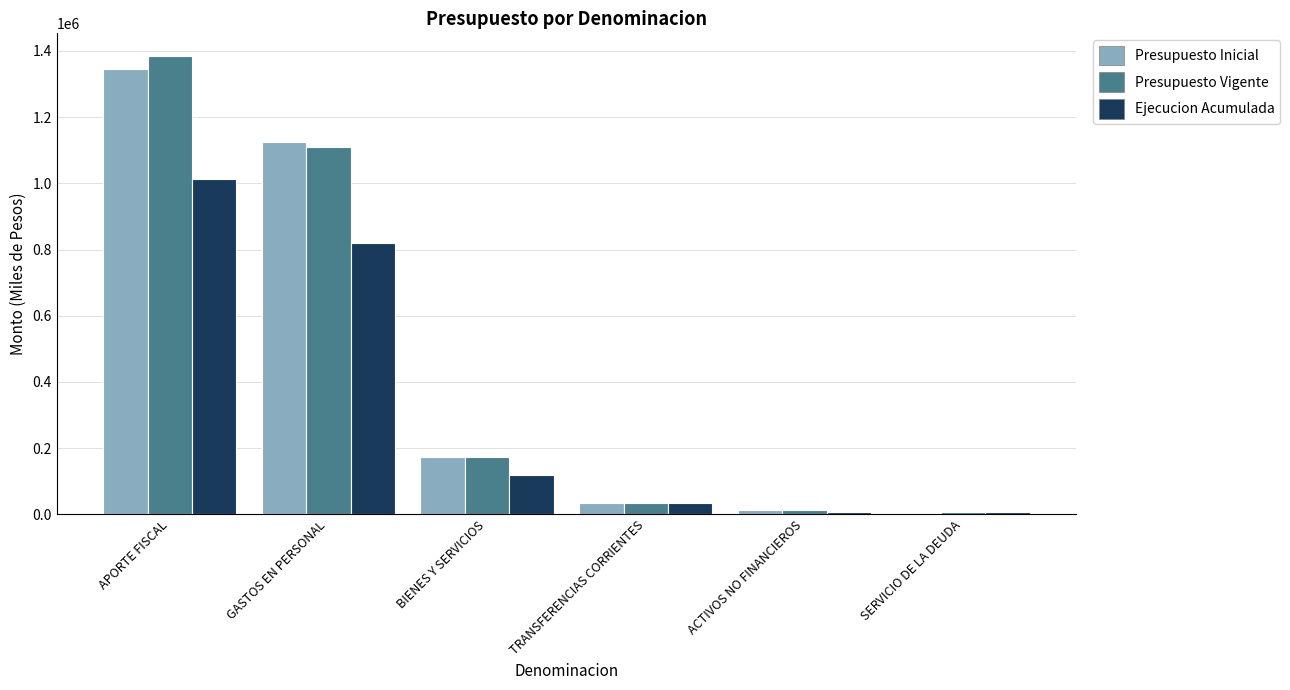

Between APORTE FISCAL and SERVICIO DE LA DEUDA, which series saw the biggest shift?

Presupuesto Vigente